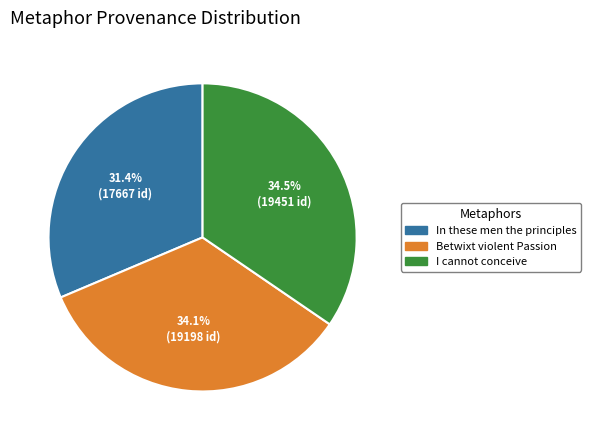

Which slice is the smallest?

In these men the principles